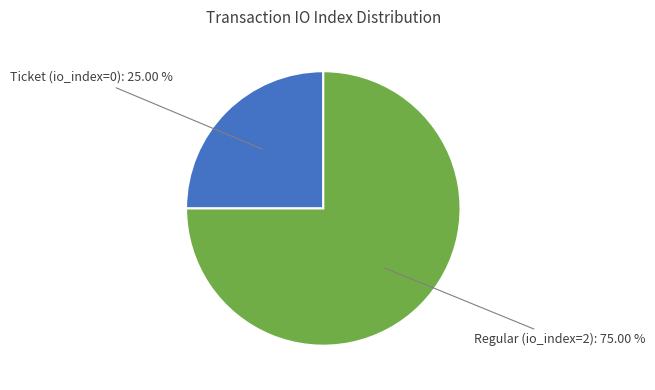

Which slice is the largest?

Regular (io_index=2): 75.00 %